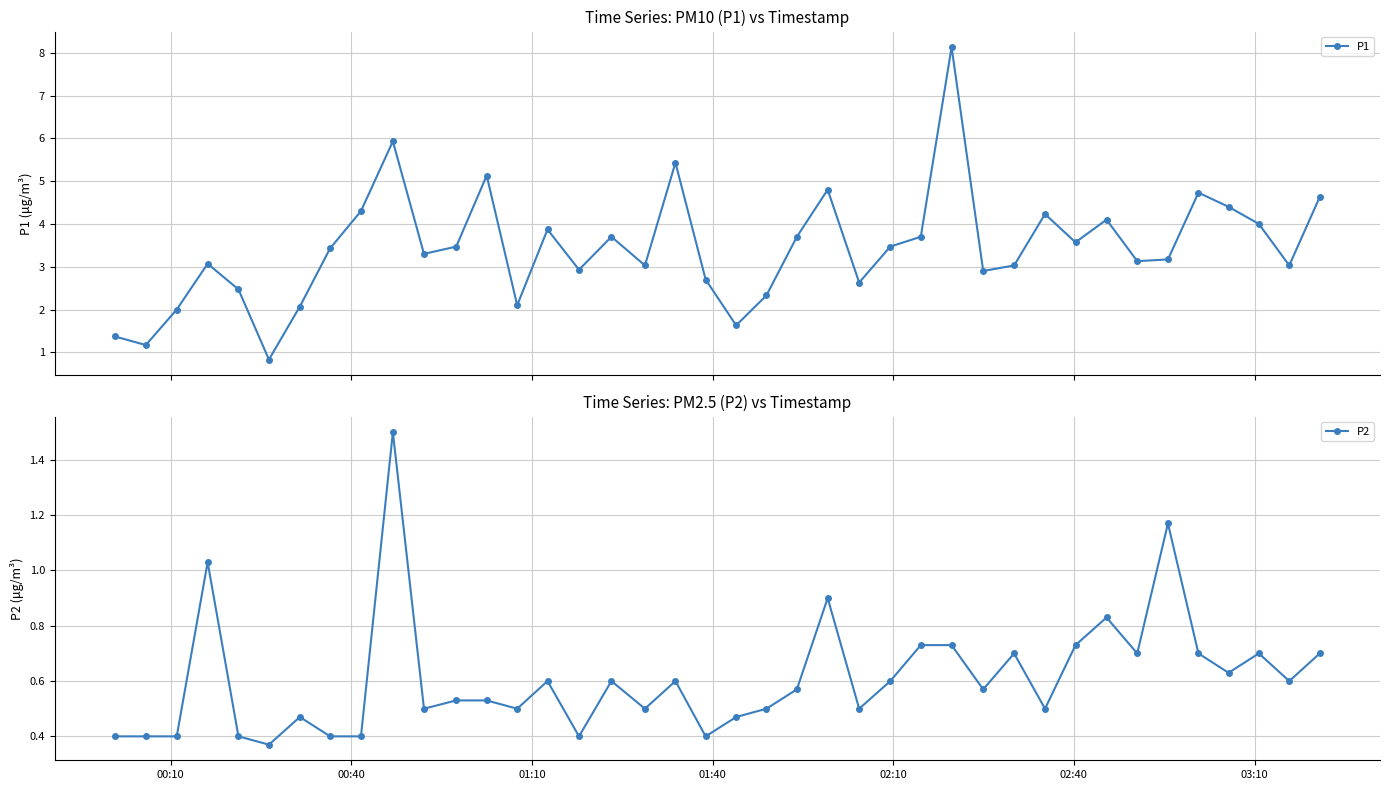

Count the number of categories in the chart.

40